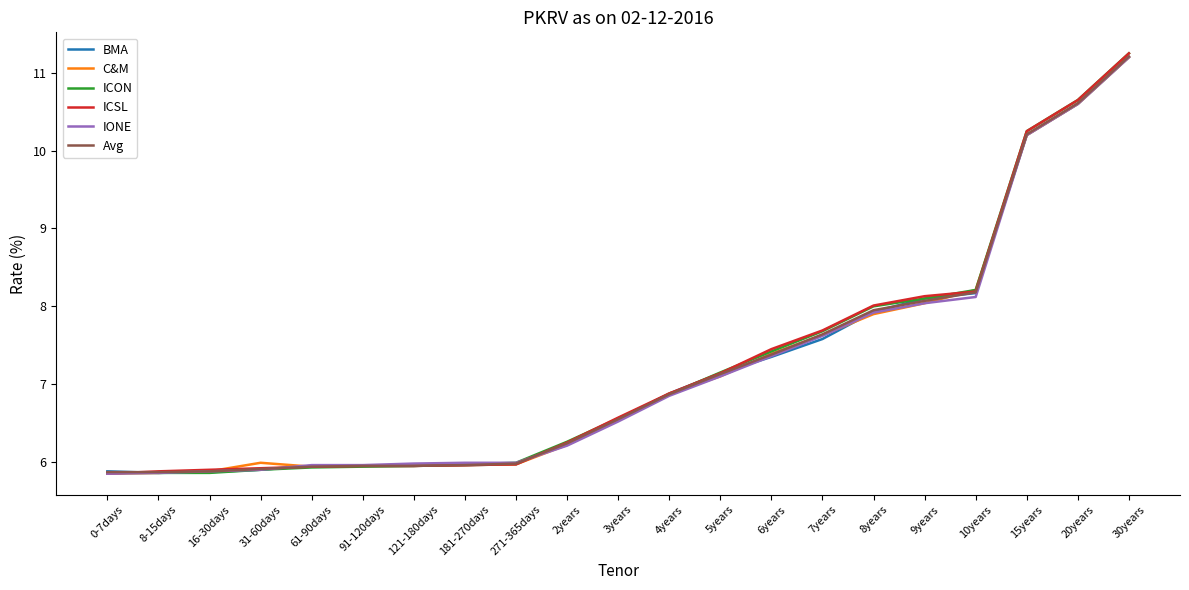

What position from the left is 31-60days?

4